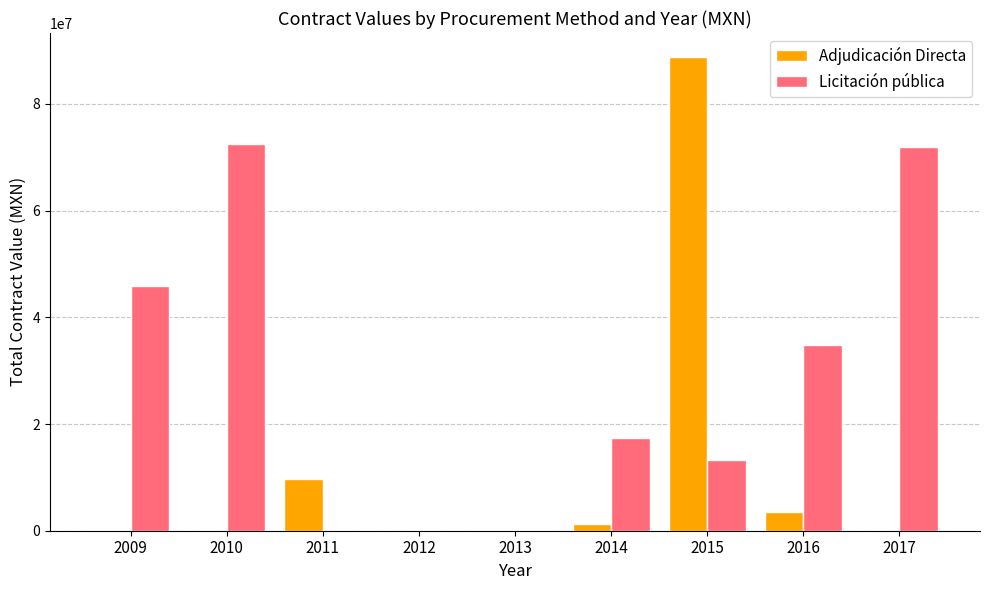

True or false: Licitación pública has a value of 0.0 at 2012.

True